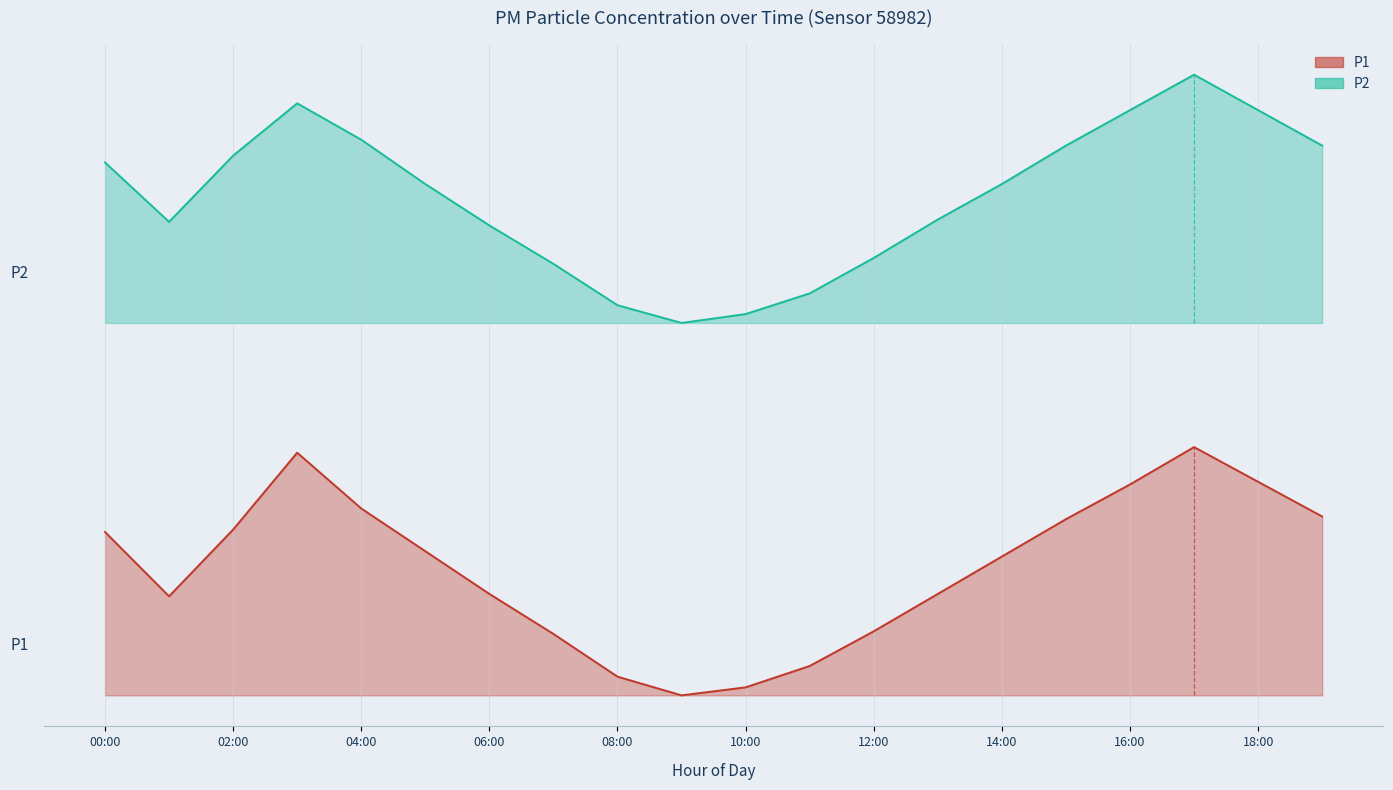

At which label does P1 reach its peak?

17:00